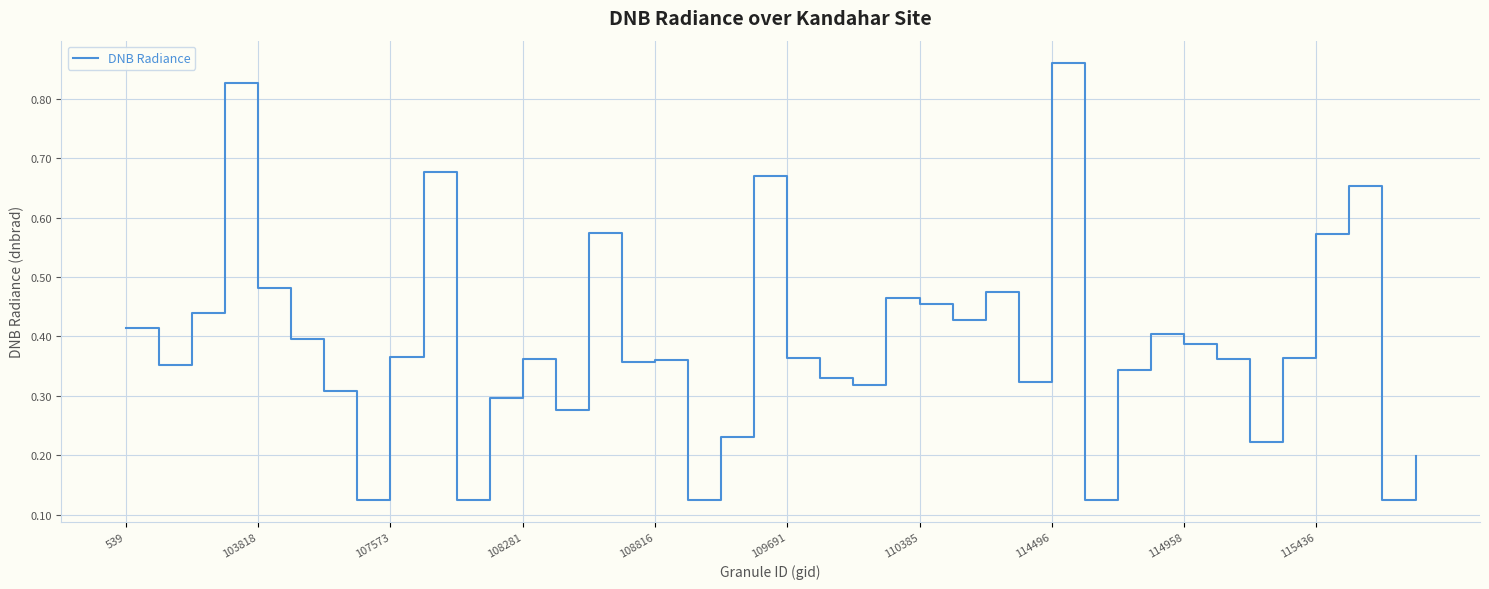

Where is the data nearest to the value 0?

29